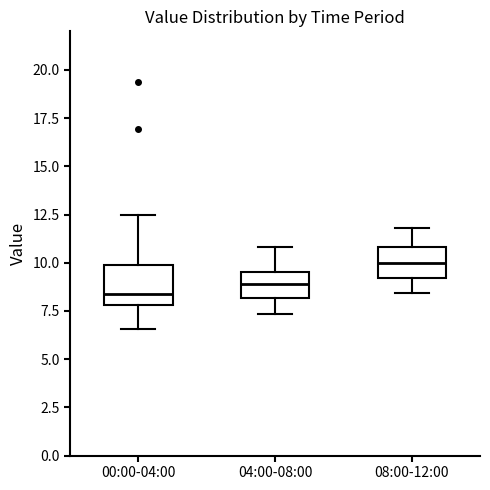

Reading left to right, read every box against the y-axis: the position of its median line, the range the box covers, and the ends of its whiskers. The values are not printed on the chart, so give them approximately, as read against the axis.

00:00-04:00: median 8.5, box 8.0 to 10.0, whiskers 6.5 to 12.5
04:00-08:00: median 9.0, box 8.0 to 9.5, whiskers 7.5 to 11.0
08:00-12:00: median 10.0, box 9.0 to 11.0, whiskers 8.5 to 12.0